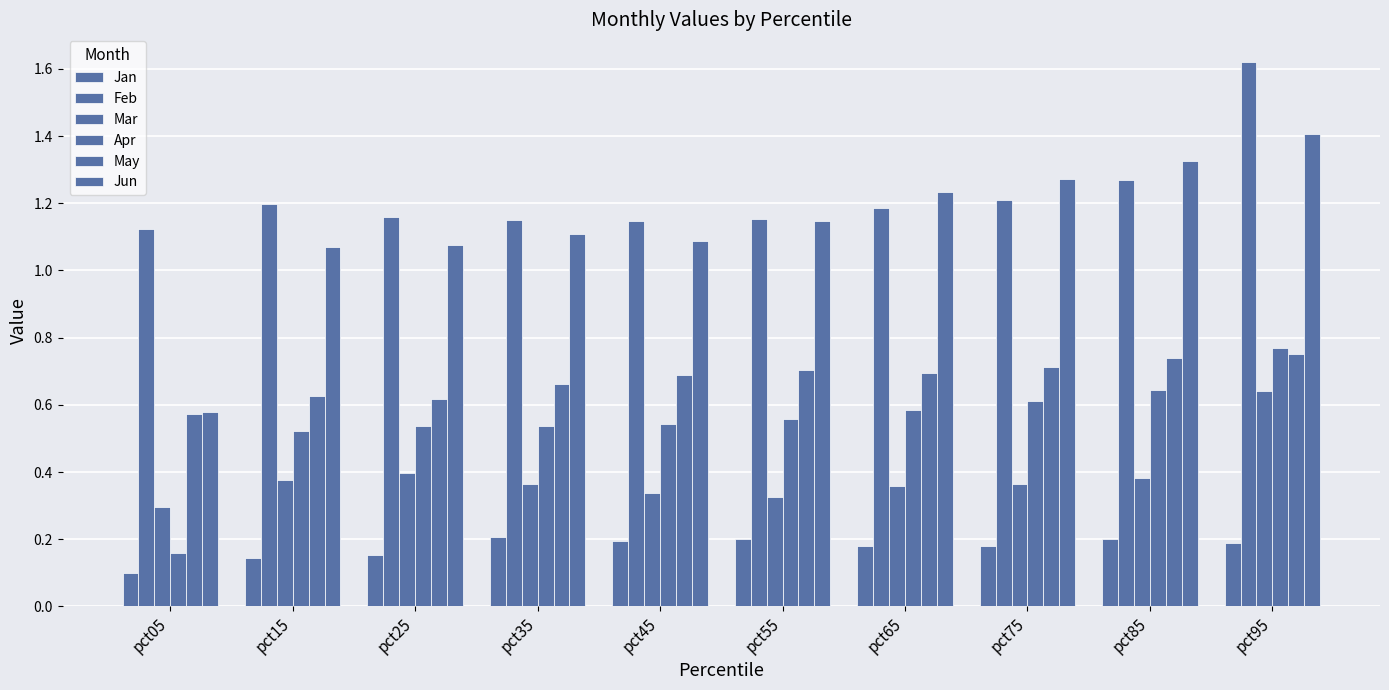

Are the bars horizontal?

No